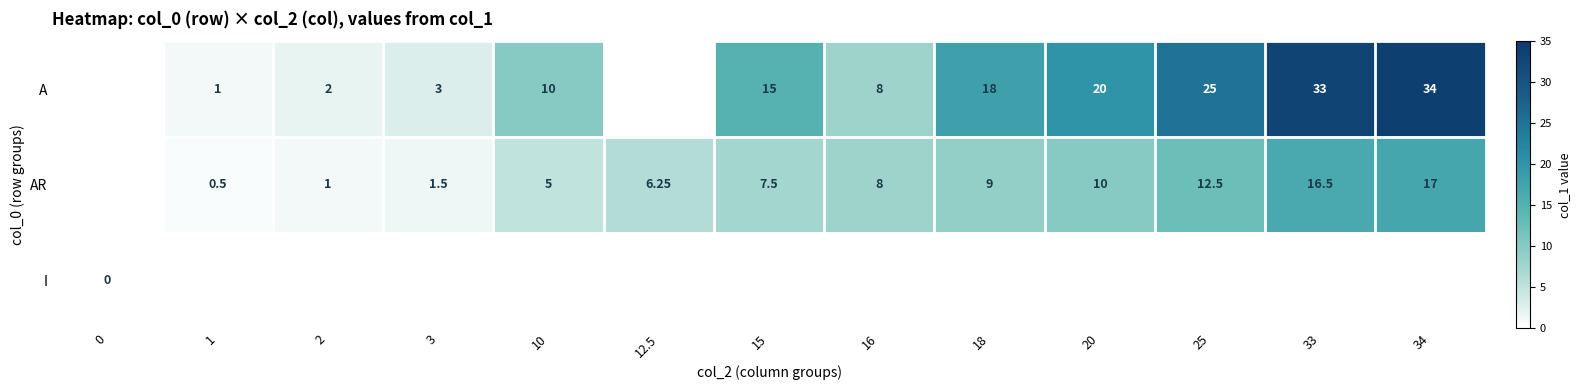

What is the maximum value shown in the chart?

34.0